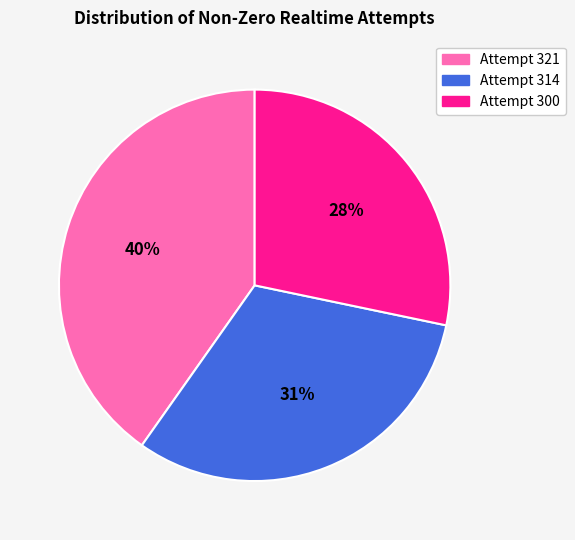

How many slices are in this pie chart?

3